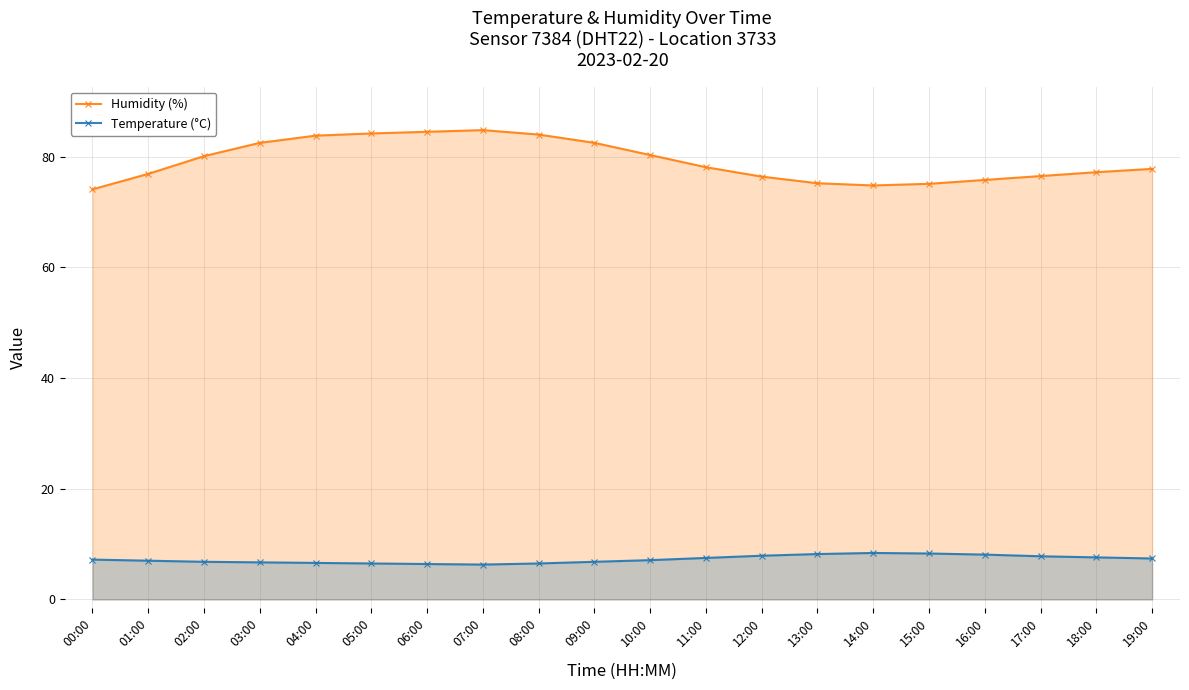

Reading left to right, list all the values displayed in this chart.

Humidity (%): 74.1	76.9	80.1	82.5	83.8	84.2	84.5	84.8	84.0	82.5	80.3	78.1	76.4	75.2	74.8	75.1	75.8	76.5	77.2	77.8
Temperature (°C): 7.2	7.0	6.8	6.7	6.6	6.5	6.4	6.3	6.5	6.8	7.1	7.5	7.9	8.2	8.4	8.3	8.1	7.8	7.6	7.4